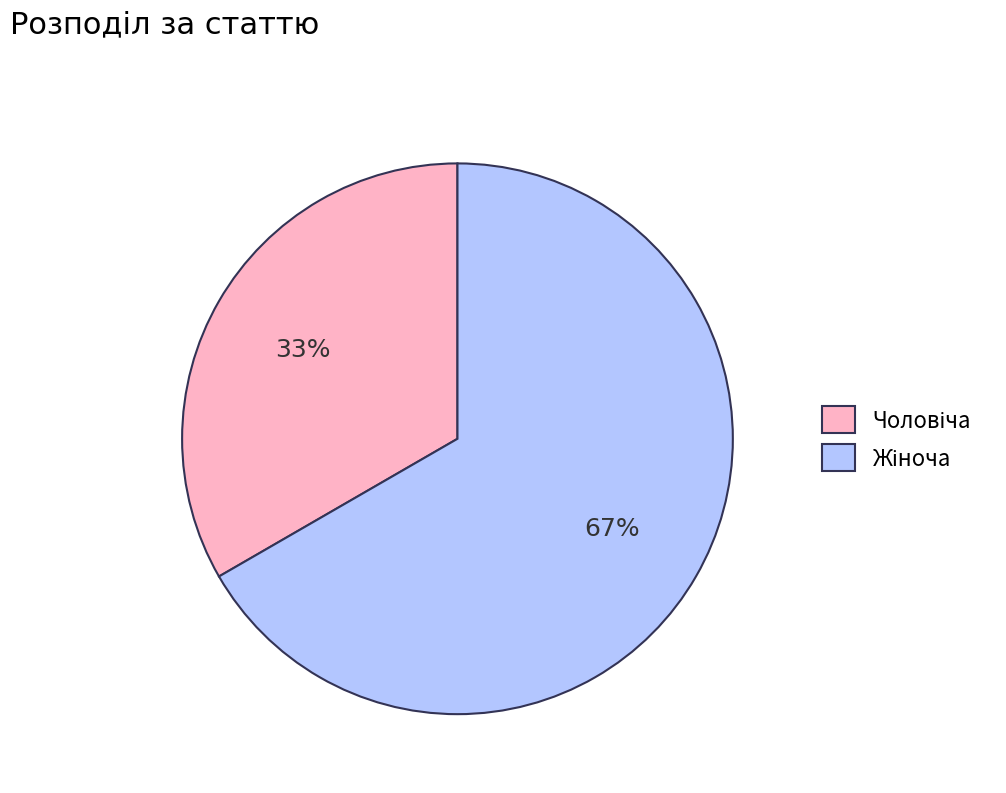

Is there a majority slice in this chart?

Yes